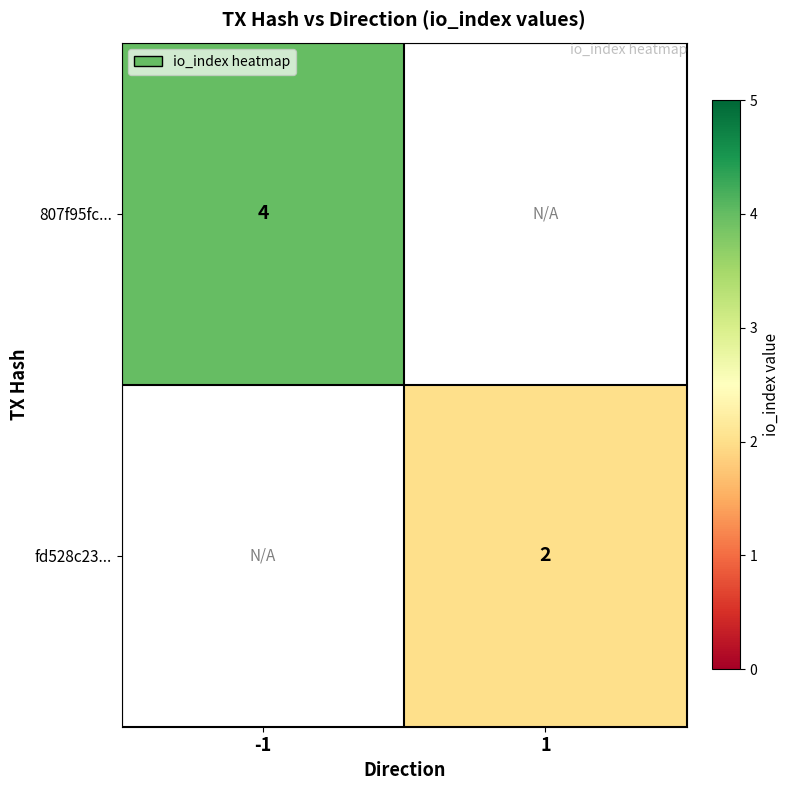

The fd528c23... series shows 2 at 1. True or false?

True